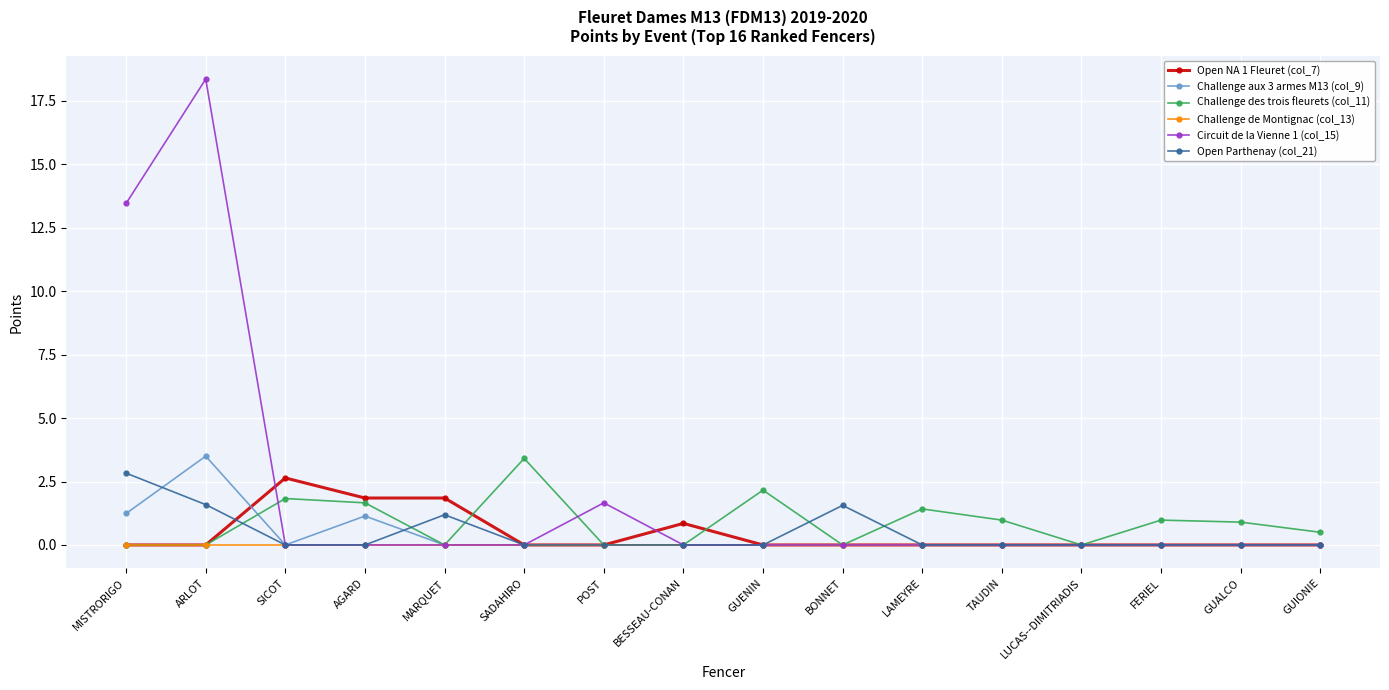

The value of Open Parthenay (col_21) at TAUDIN is 0.0. True or false?

True